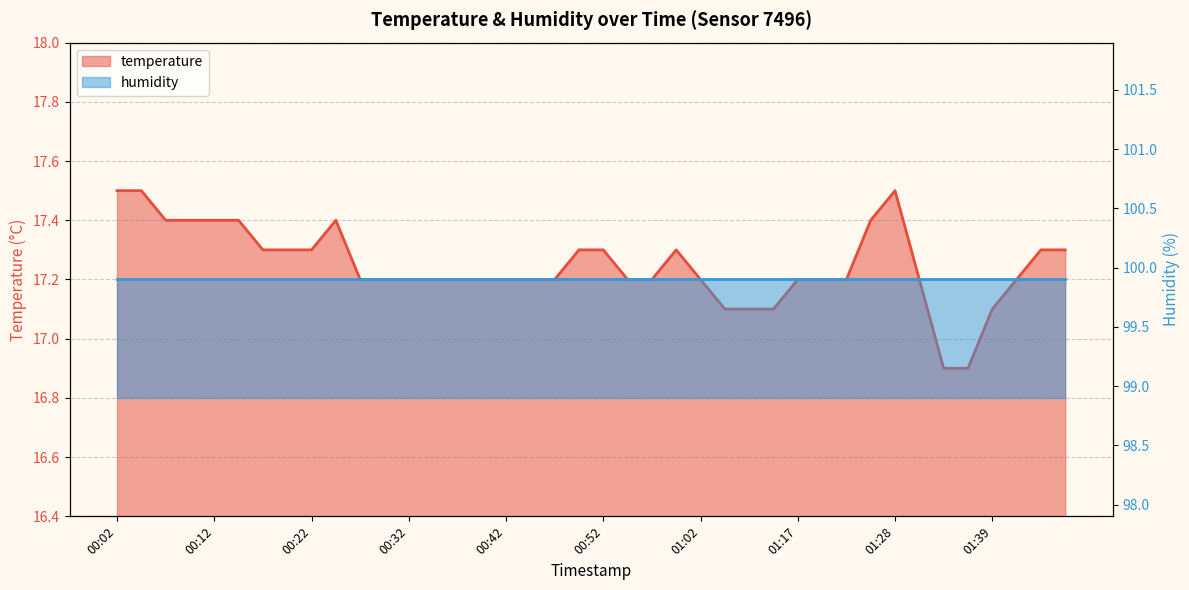

True or false: the data shows 17.3 at 01:46.

True